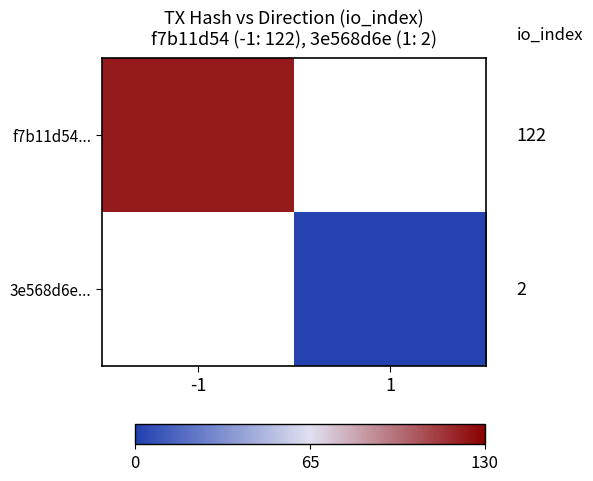

What is the minimum value shown in the chart?

2.0